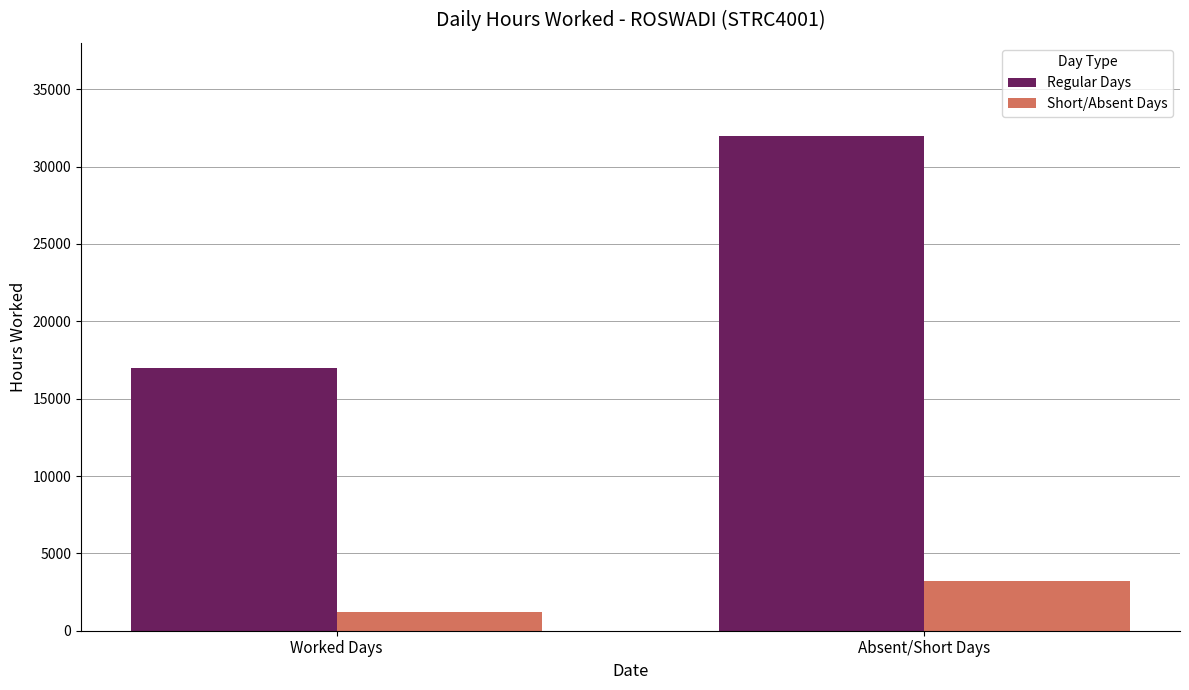

What is the total value across all series at Worked Days?

18200